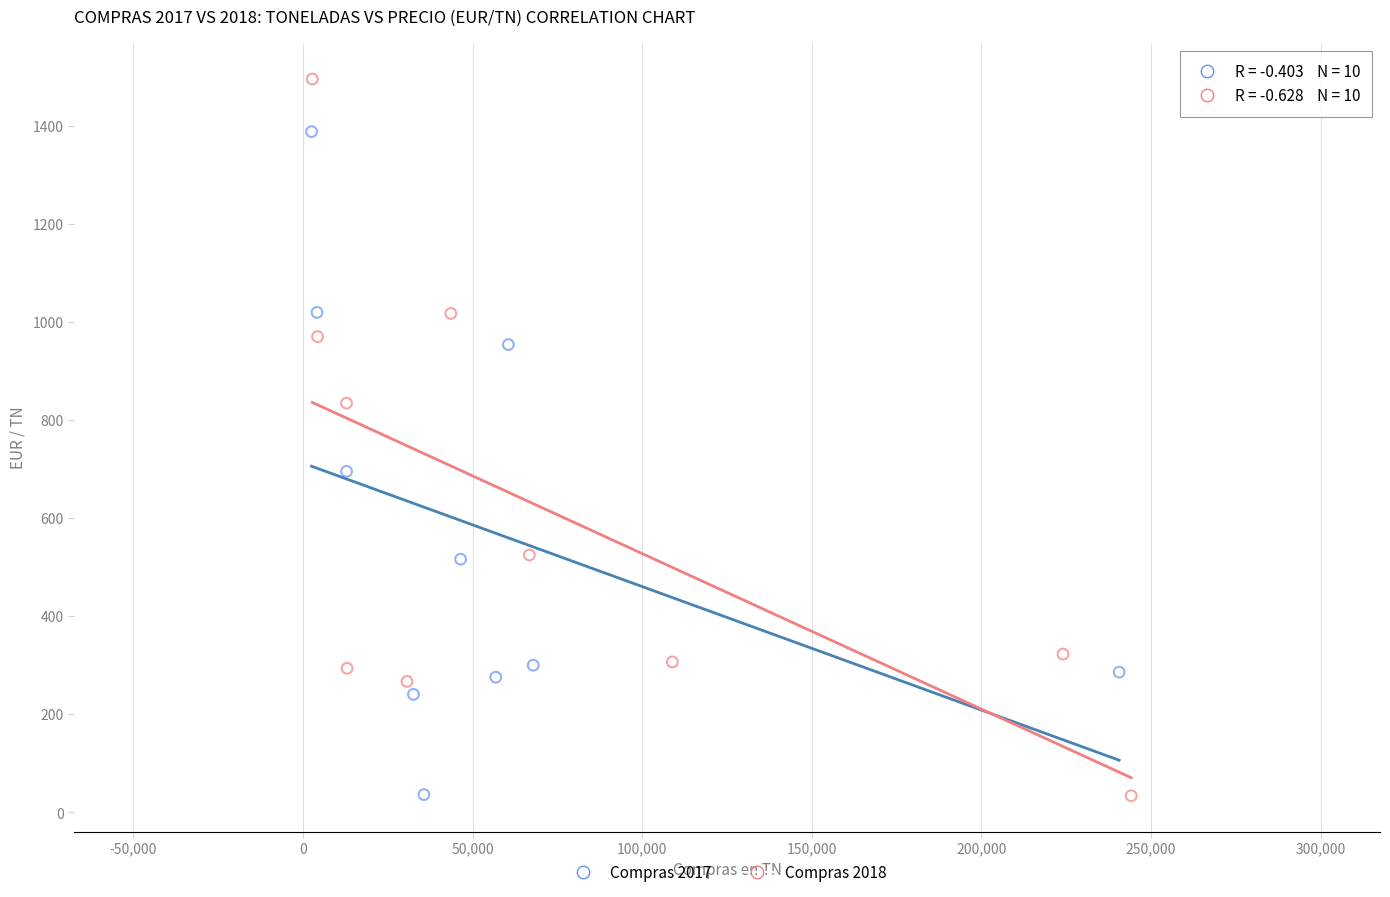

What are all the series names shown in the legend?

Compras 2017, Compras 2018